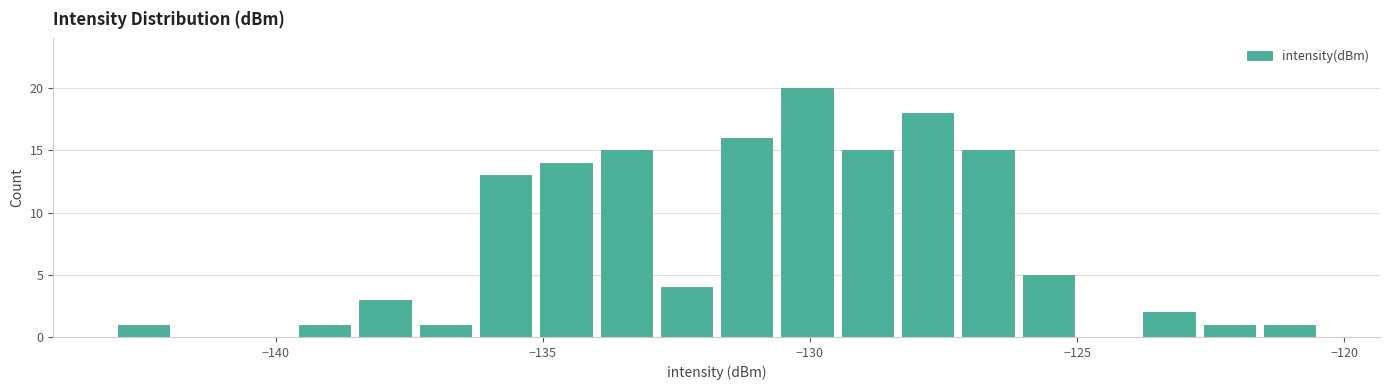

Read against the x-axis, roughly where is the centre of the tallest bar?

-130.0